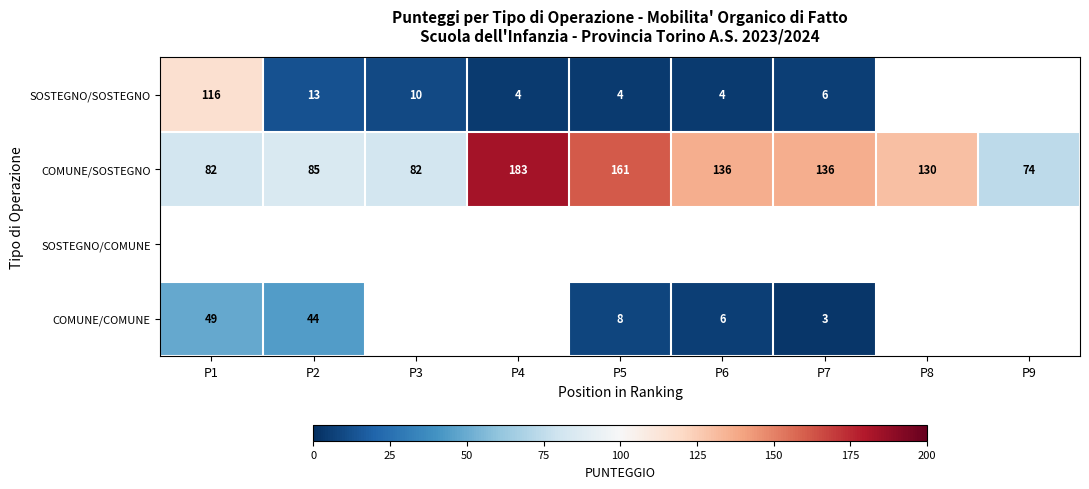

Is the value of COMUNE/SOSTEGNO at P5 greater than the value of SOSTEGNO/SOSTEGNO at P3?

Yes